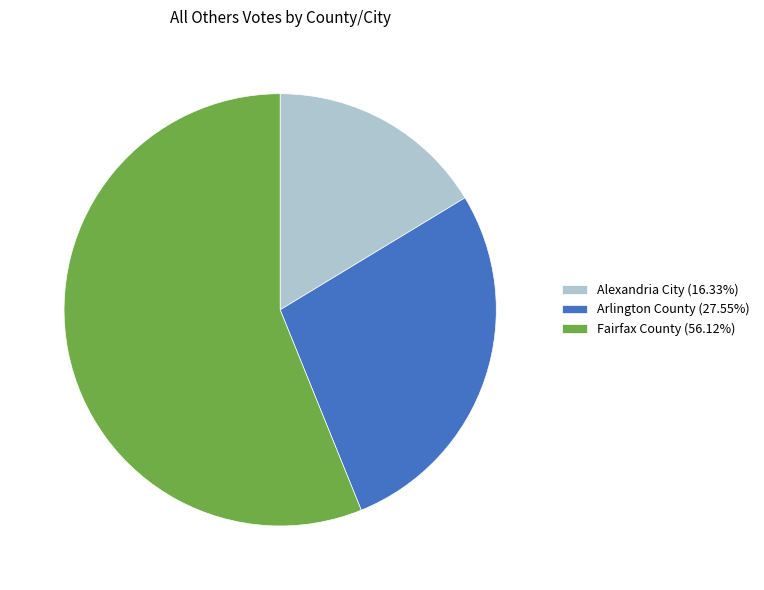

Is the sum of Arlington County (27.55%) and Fairfax County (56.12%) greater than half?

Yes